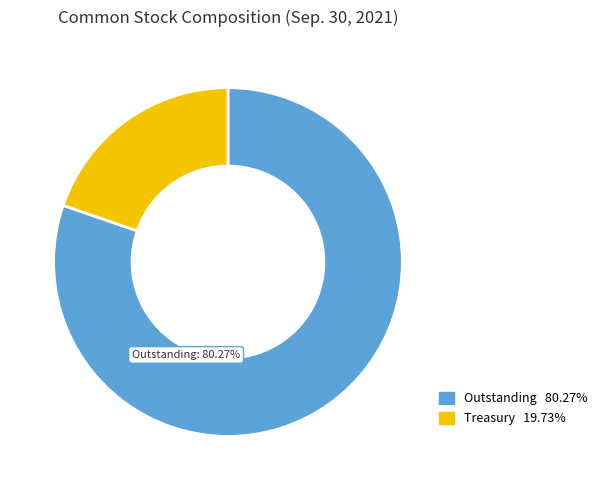

How many slices are in this pie chart?

2